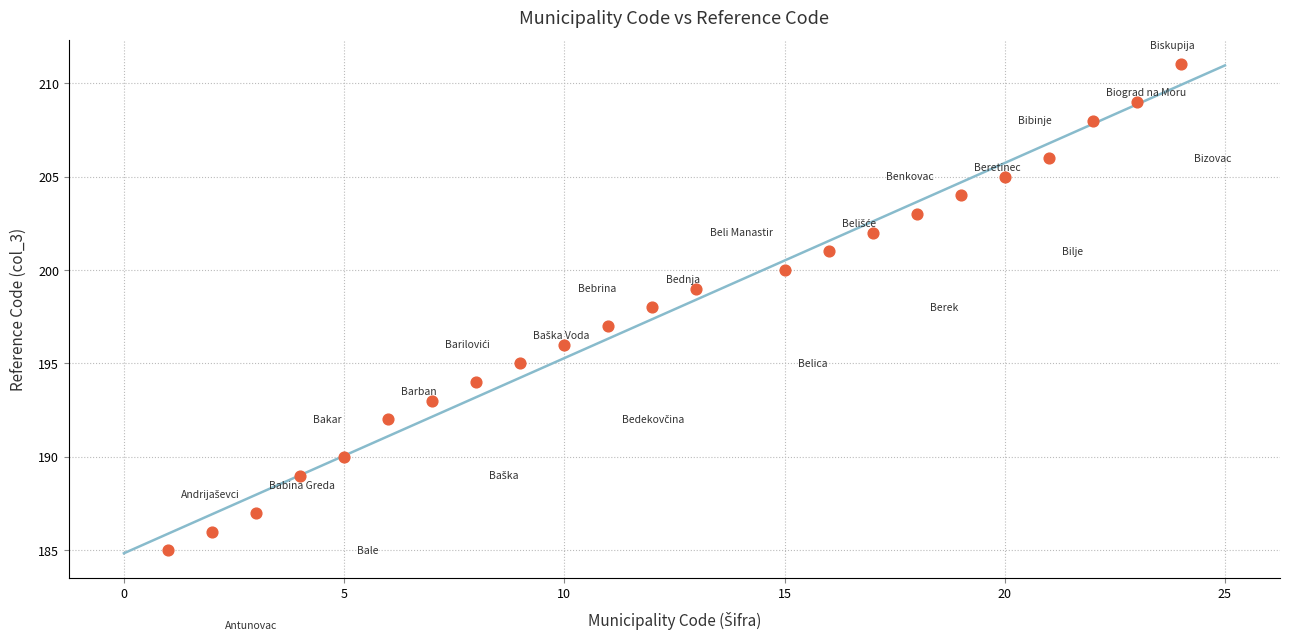

What is the range of Y values (max minus min)?

26